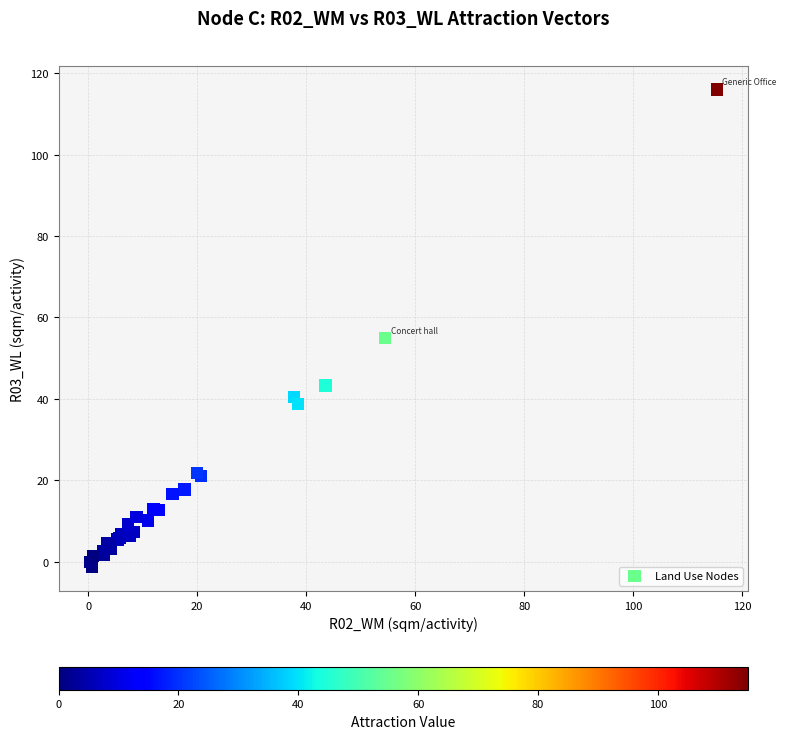

What Y value in the scatter plot is closest to 57?

54.9